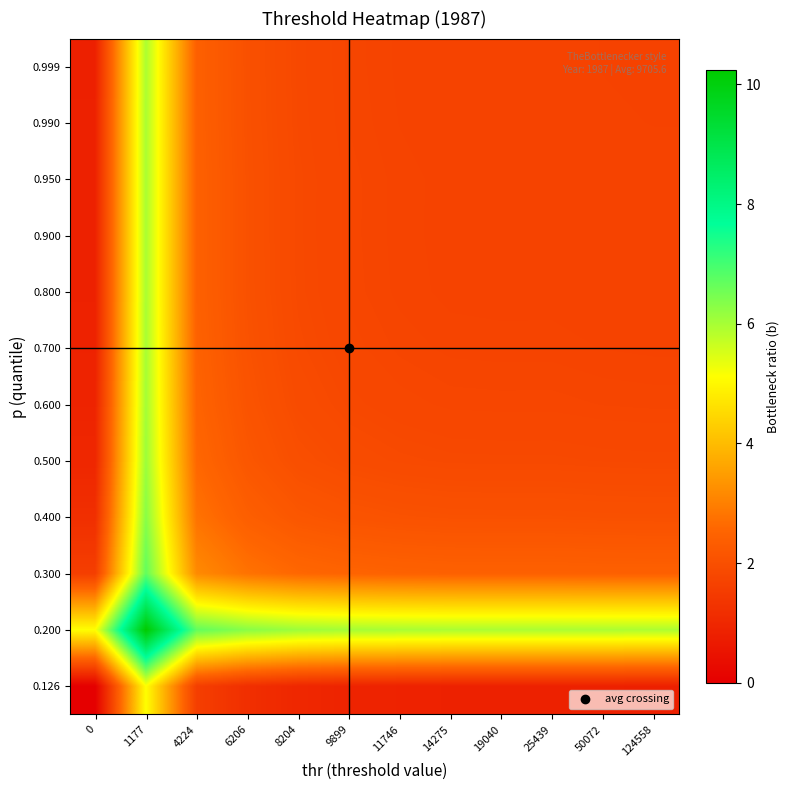

What is the difference between the highest and lowest values at 8204?

5.1